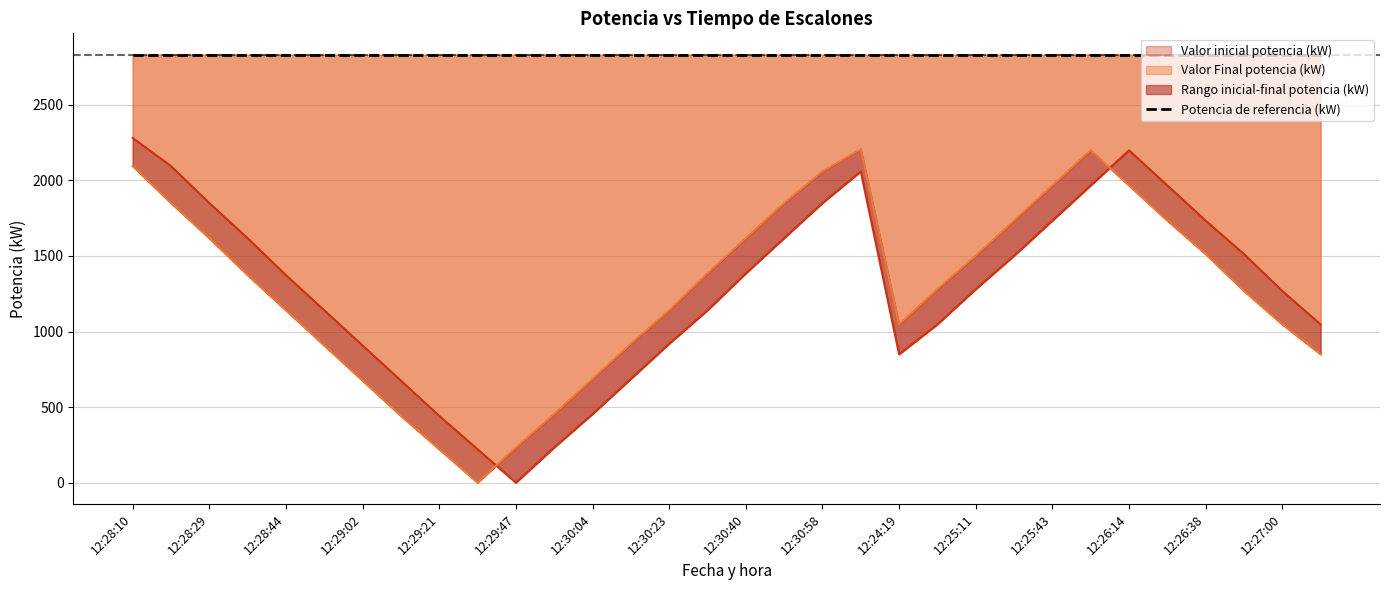

The Valor inicial potencia (kW) series shows 675.1 at 12:29:12. True or false?

True